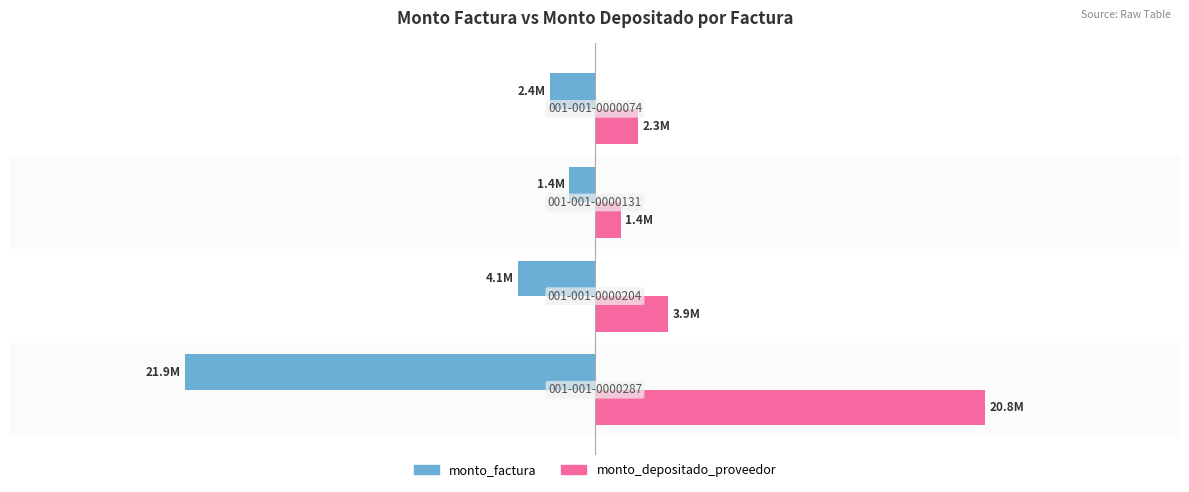

Rank the series by their average value, from lowest to highest.

monto_factura, monto_depositado_proveedor